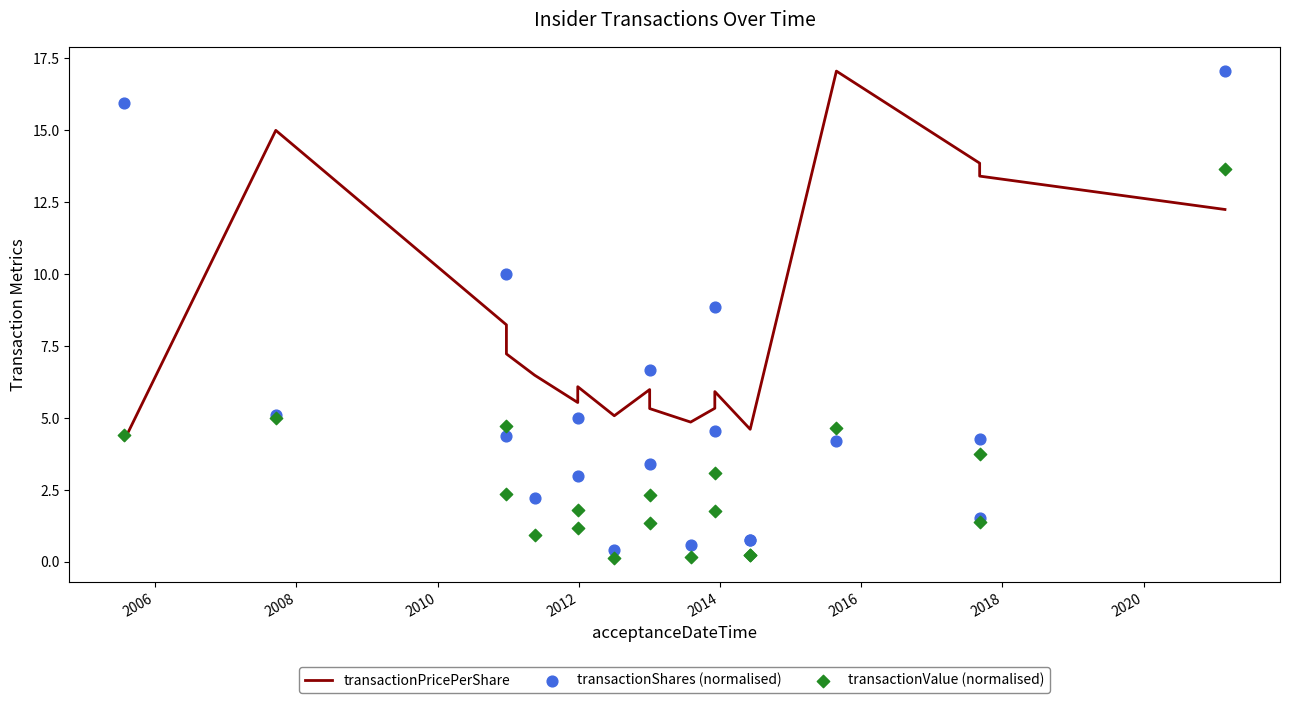

What are all the series names shown in the legend?

transactionPricePerShare, transactionShares (normalised), transactionValue (normalised)